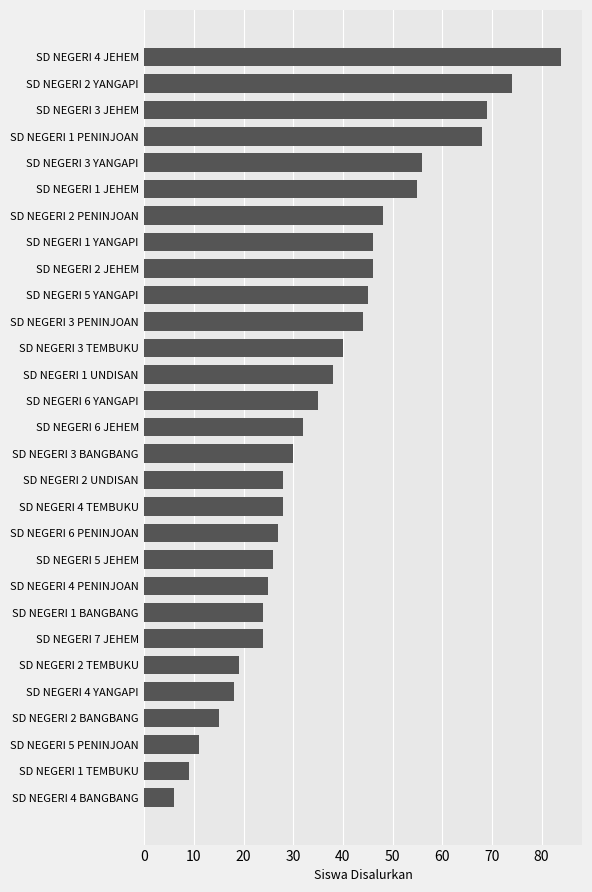

Reading top to bottom, extract all data points from this chart.

84	74	69	68	56	55	48	46	46	45	44	40	38	35	32	30	28	28	27	26	25	24	24	19	18	15	11	9	6